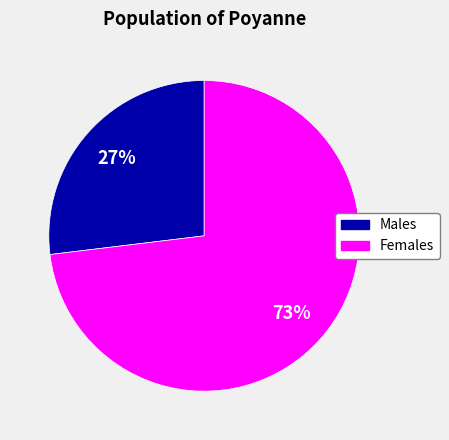

To the nearest percent, what is the difference between the largest and smallest slice percentages?

46%